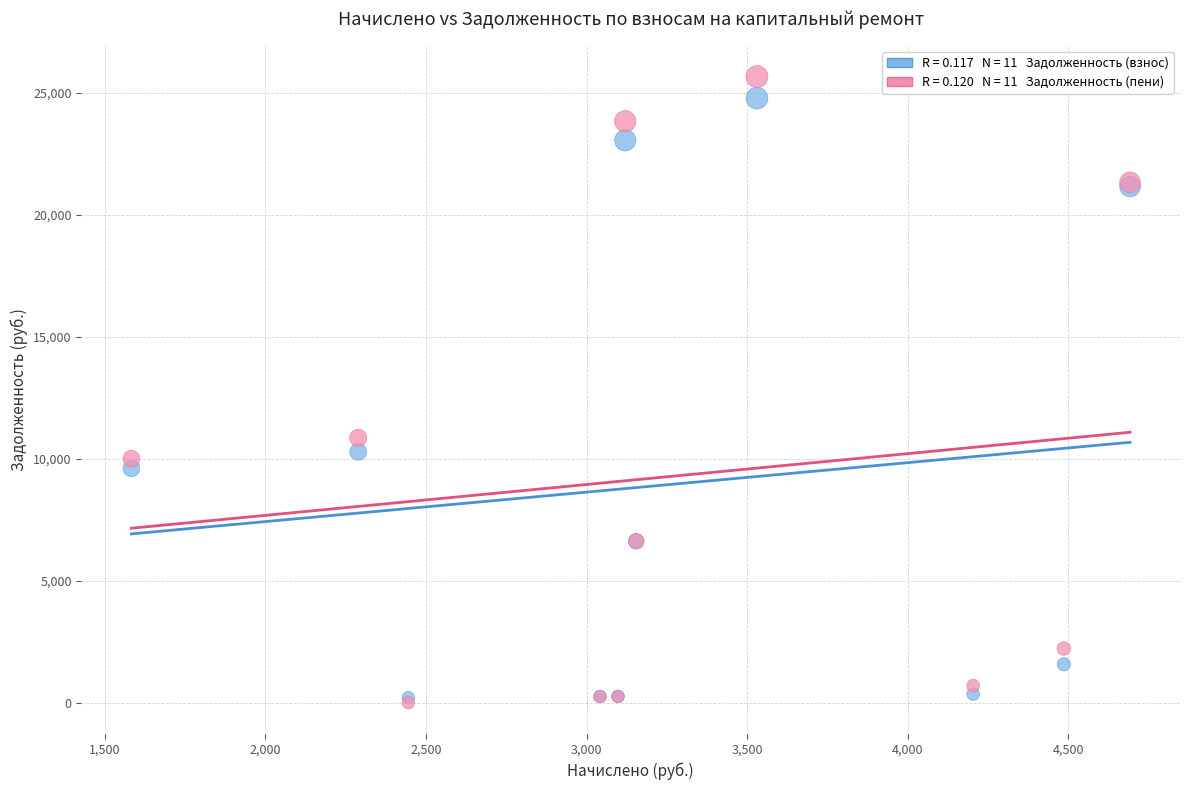

Across all series, what Y value is closest to 12836?

10862.3